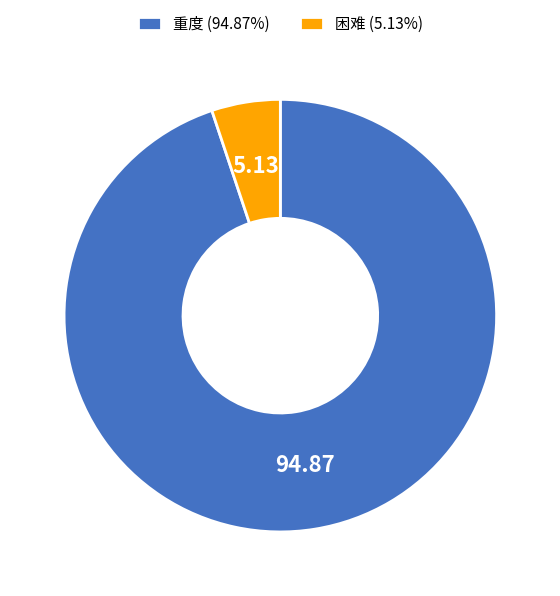

Approximately how many times larger is the value at 重度 (94.87%) compared to 困难 (5.13%)?

18.5